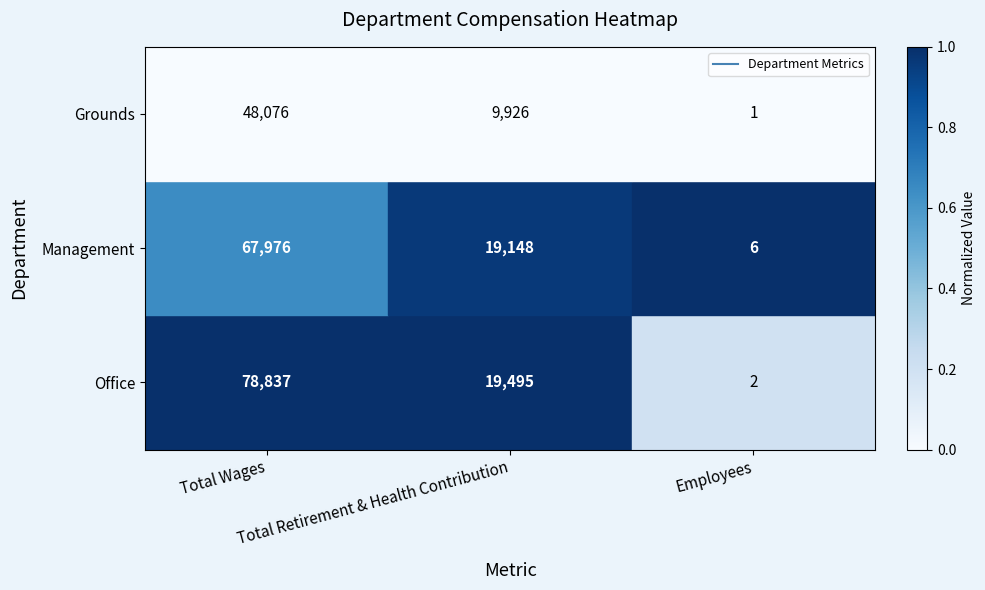

Which category has the highest value across all series?

Total Wages